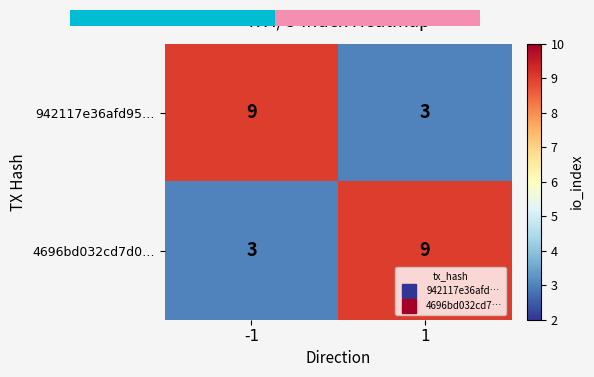

What is the spread (max minus min) of values at 1?

6